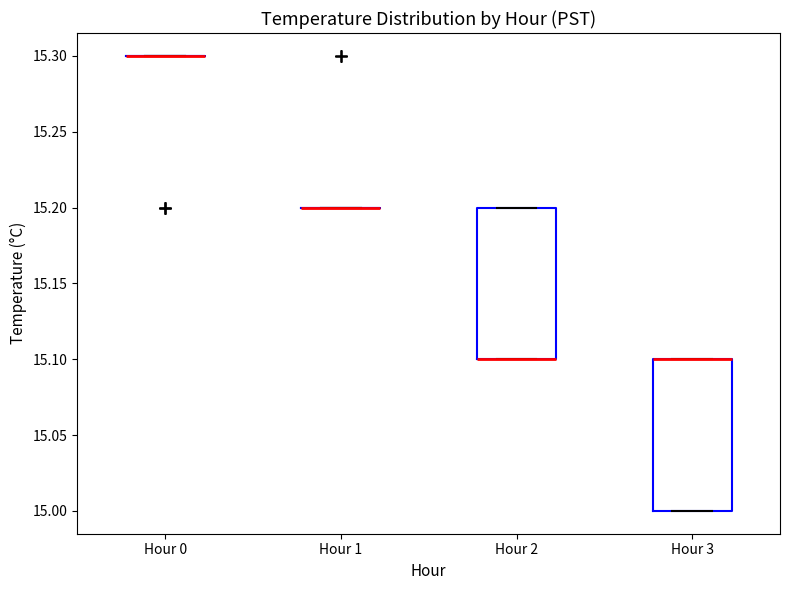

Reading left to right, read every box against the y-axis: the position of its median line, the range the box covers, and the ends of its whiskers. The values are not printed on the chart, so give them approximately, as read against the axis.

Hour 0: box collapsed to a line at 15.3, whiskers 15.3 to 15.3
Hour 1: box collapsed to a line at 15.2, whiskers 15.2 to 15.2
Hour 2: median 15.1 (drawn on the box's lower edge), box 15.1 to 15.2, whiskers 15.1 to 15.2
Hour 3: median 15.1 (drawn on the box's upper edge), box 15.0 to 15.1, whiskers 15.0 to 15.1